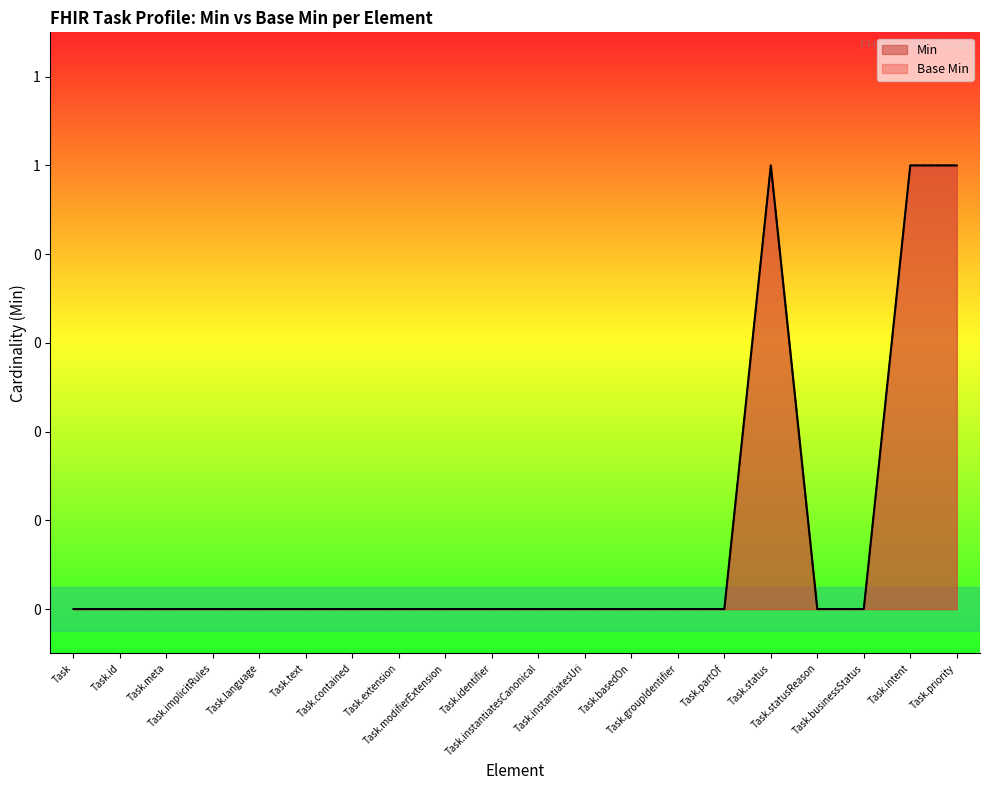

The value of Base Min at Task.status is 1. True or false?

True